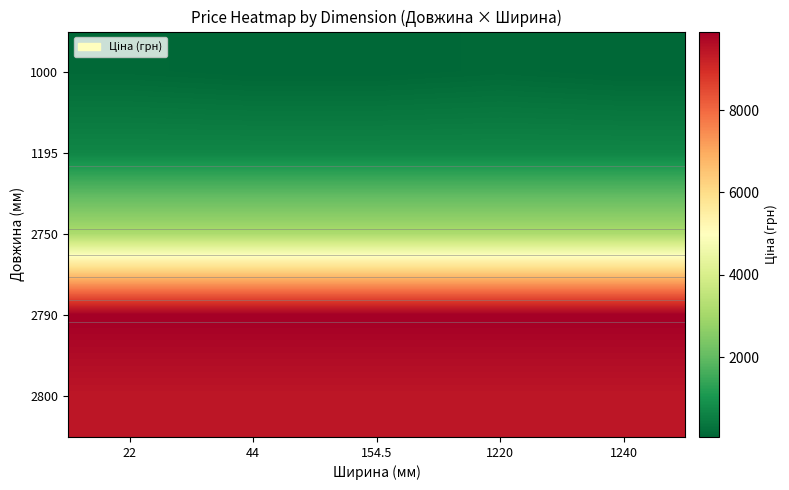

What is the total value across all series at 154.5?

23208.0